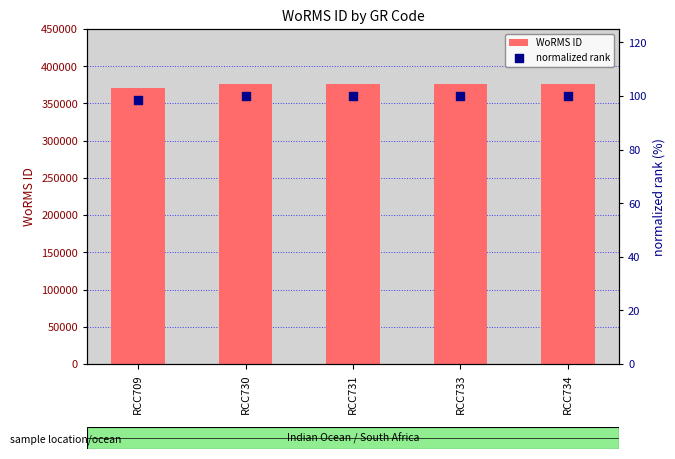

At which category is the sum across all series the highest?

RCC730